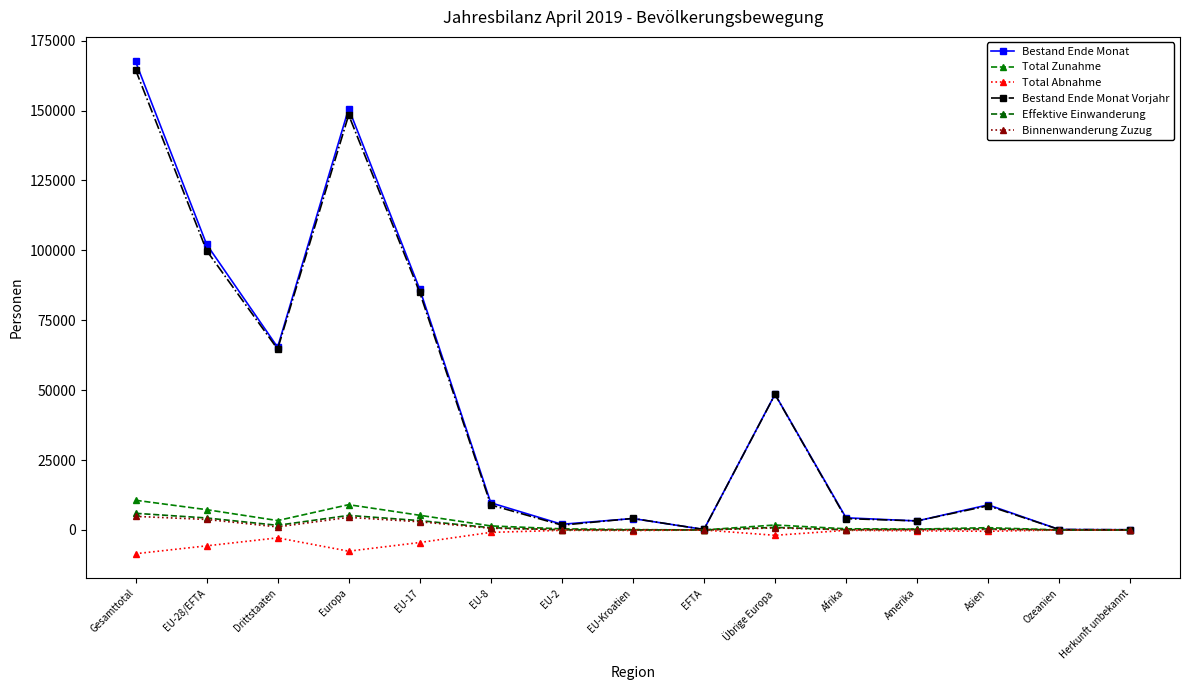

What are all the series names shown in the legend?

Bestand Ende Monat, Total Zunahme, Total Abnahme, Bestand Ende Monat Vorjahr, Effektive Einwanderung, Binnenwanderung Zuzug